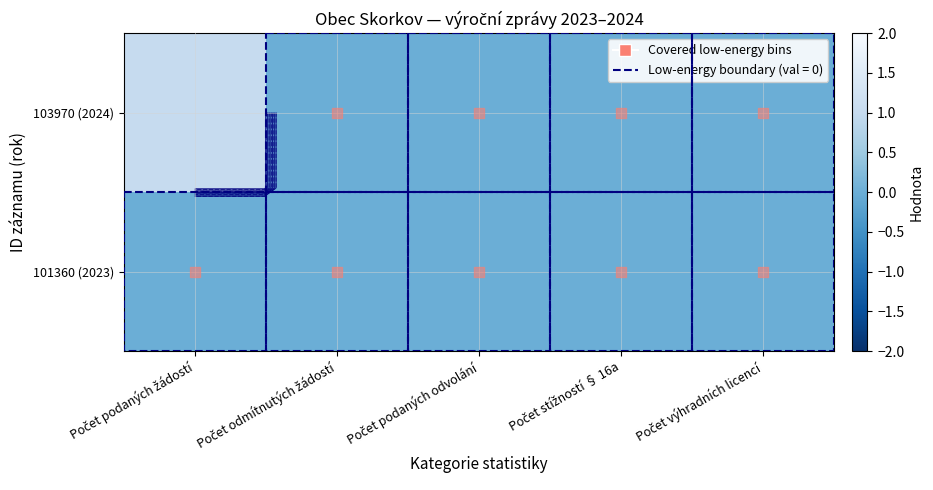

List the labels in order of value, largest first.

Počet podaných žádostí, Počet odmítnutých žádostí, Počet podaných odvolání, Počet stížností § 16a, Počet výhradních licencí